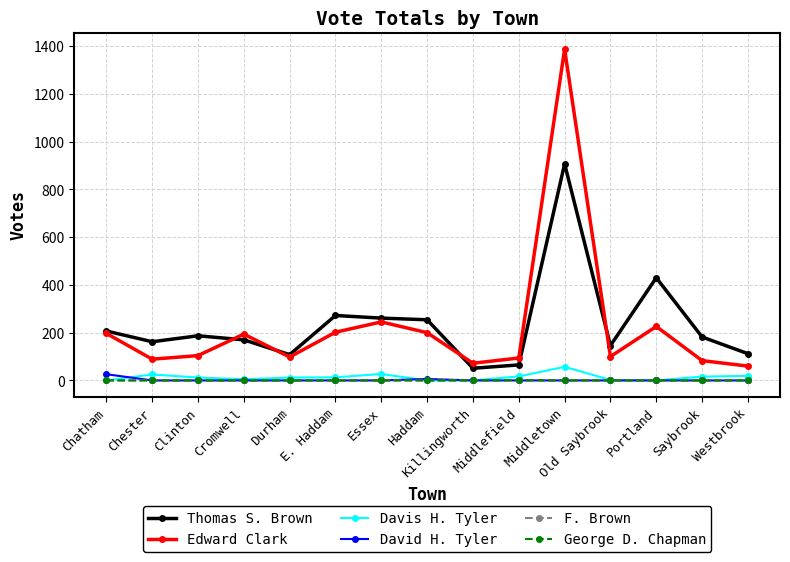

What is the spread (max minus min) of values at Middletown?

1387